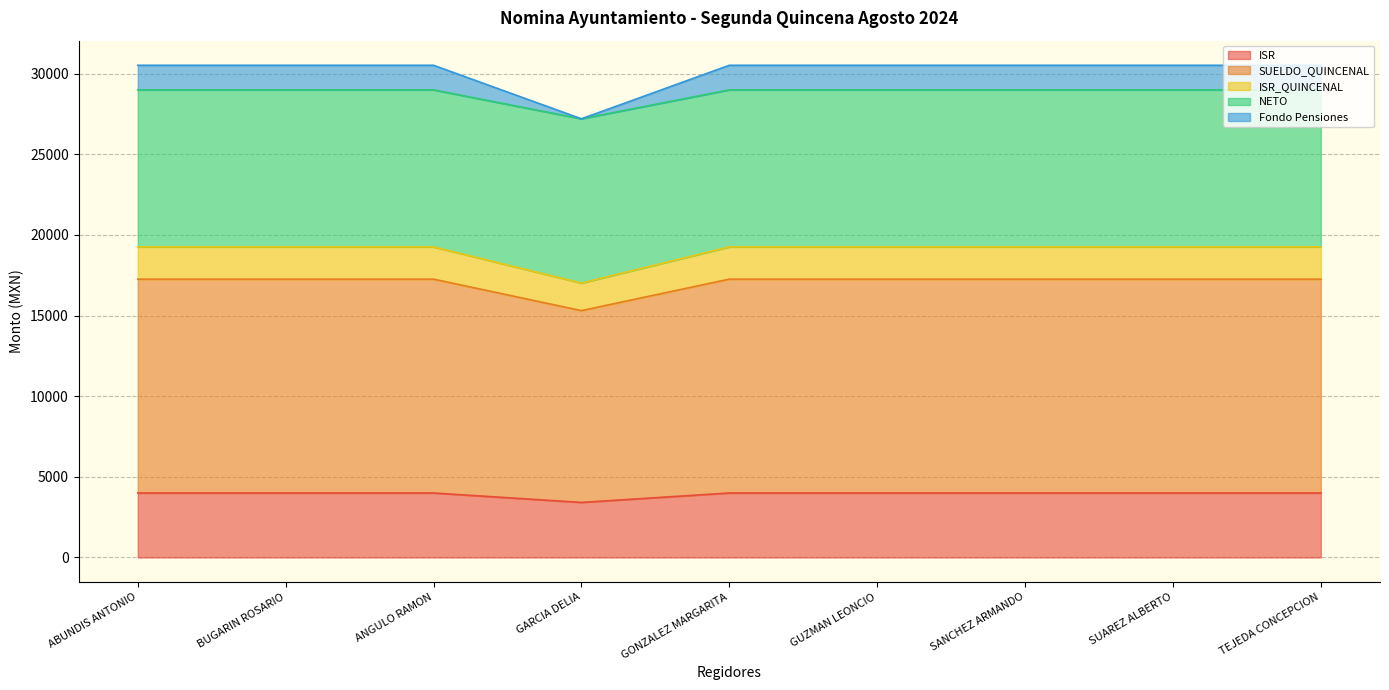

At how many categories does at least one series exceed 25317?

9